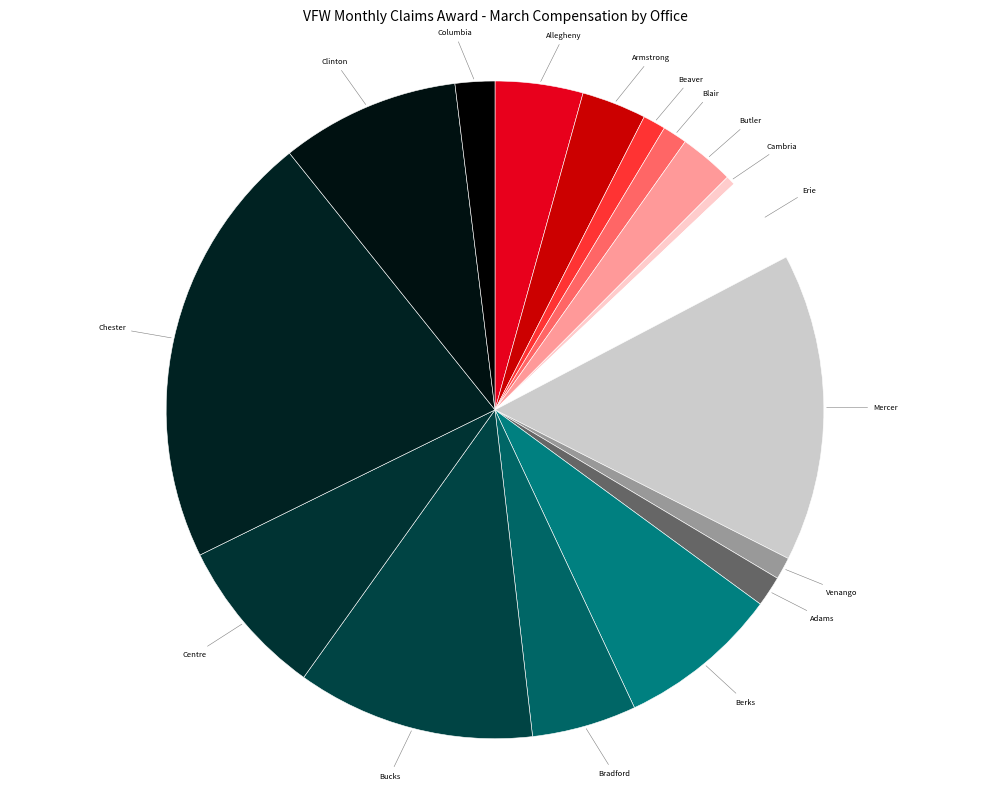

How many slices are in this pie chart?

17